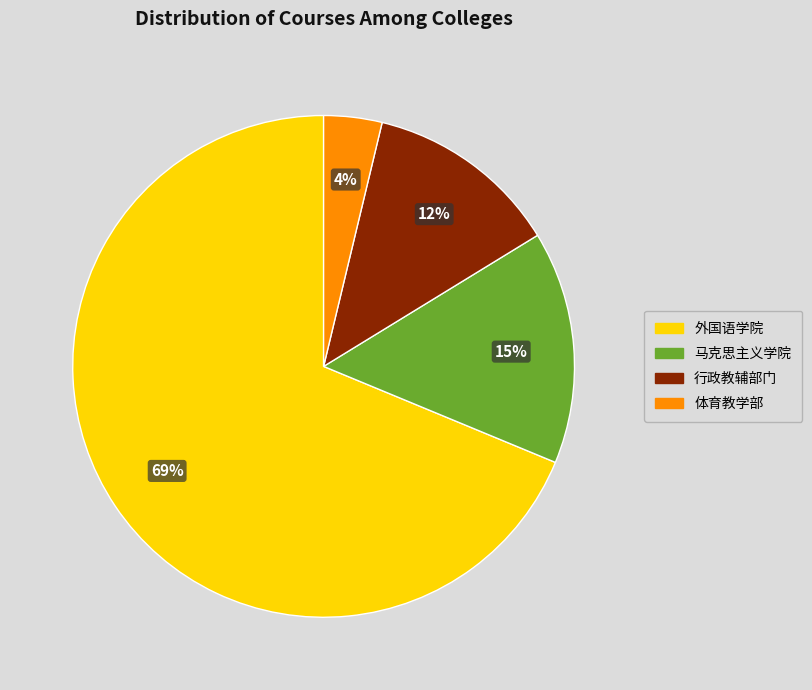

Combined, do 体育教学部 and 外国语学院 account for over 50%?

Yes